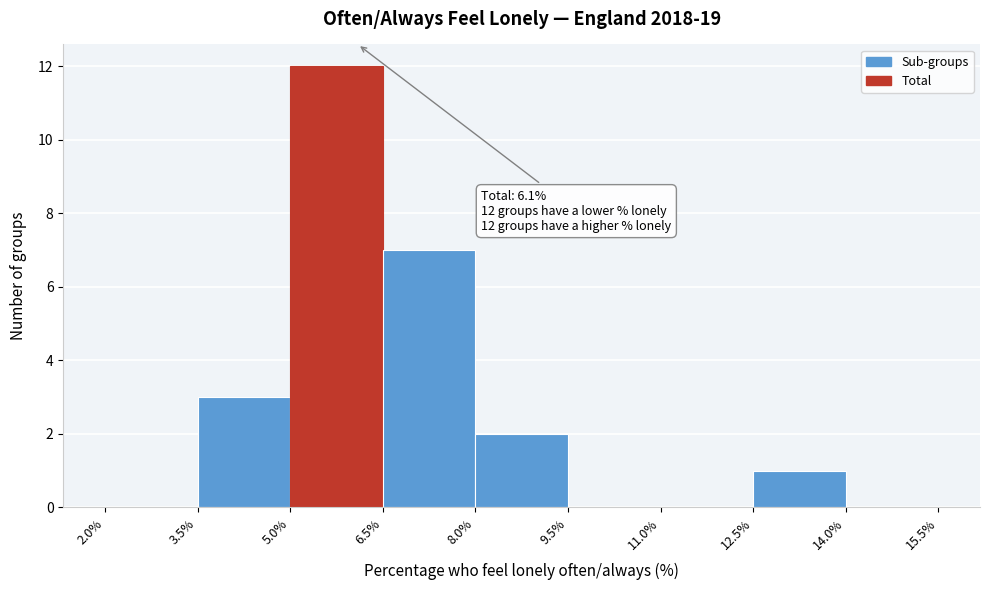

Over which range of the x-axis is the bar tallest?

5.0% to 6.5%